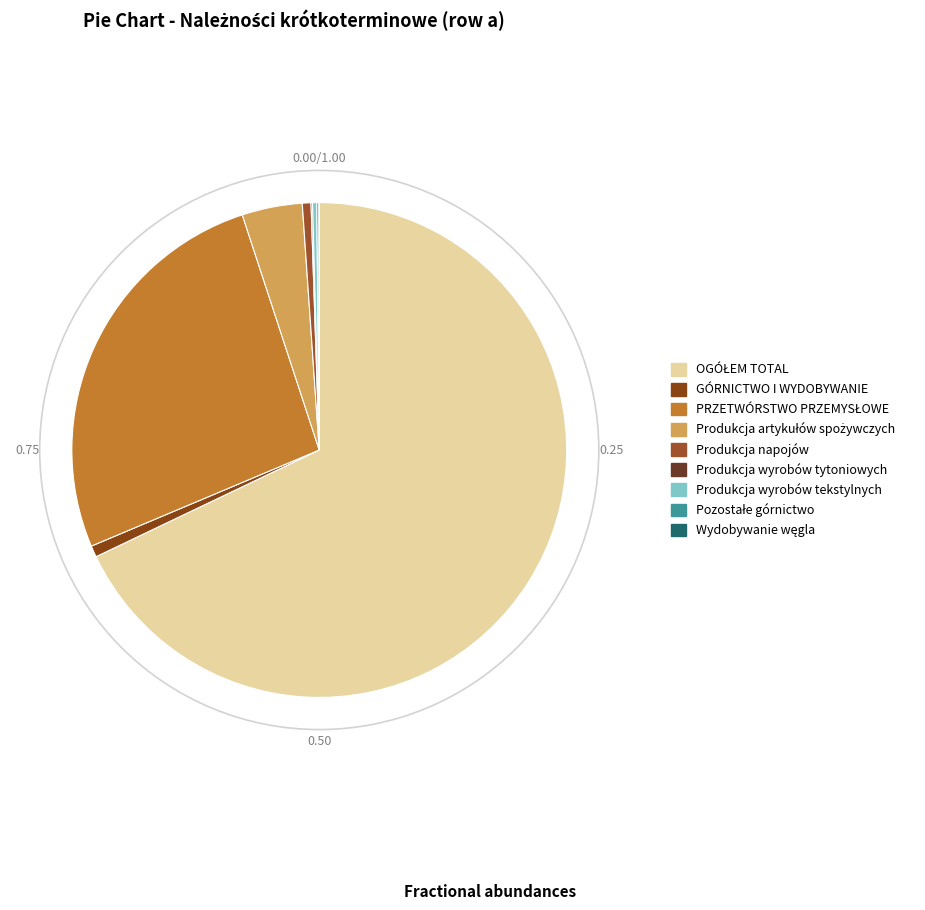

To the nearest percent, what is the average slice percentage?

11%